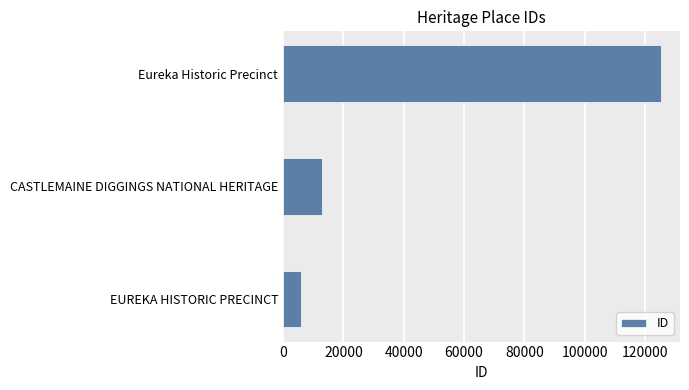

What is the sum of all values?

144178